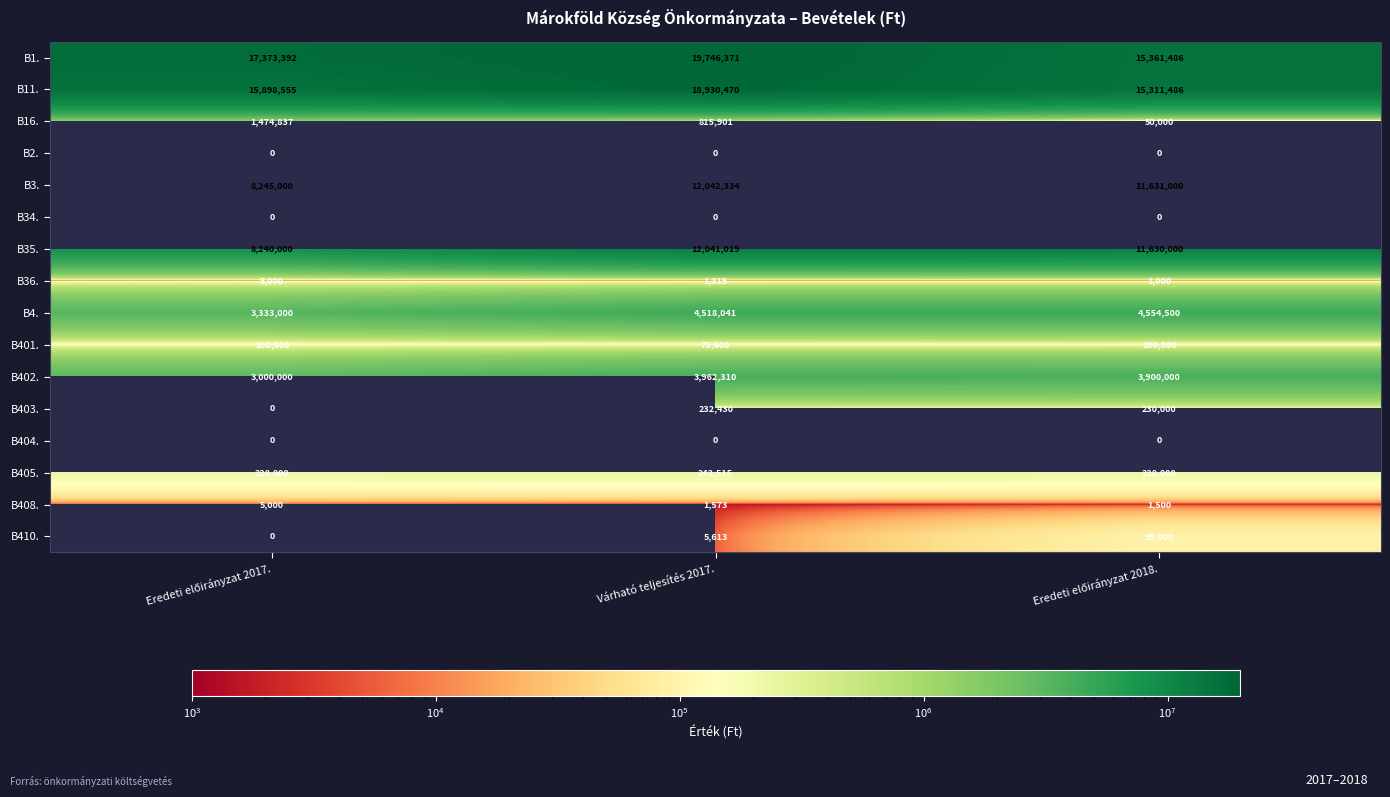

What is the average value of the B11. series?

16713504